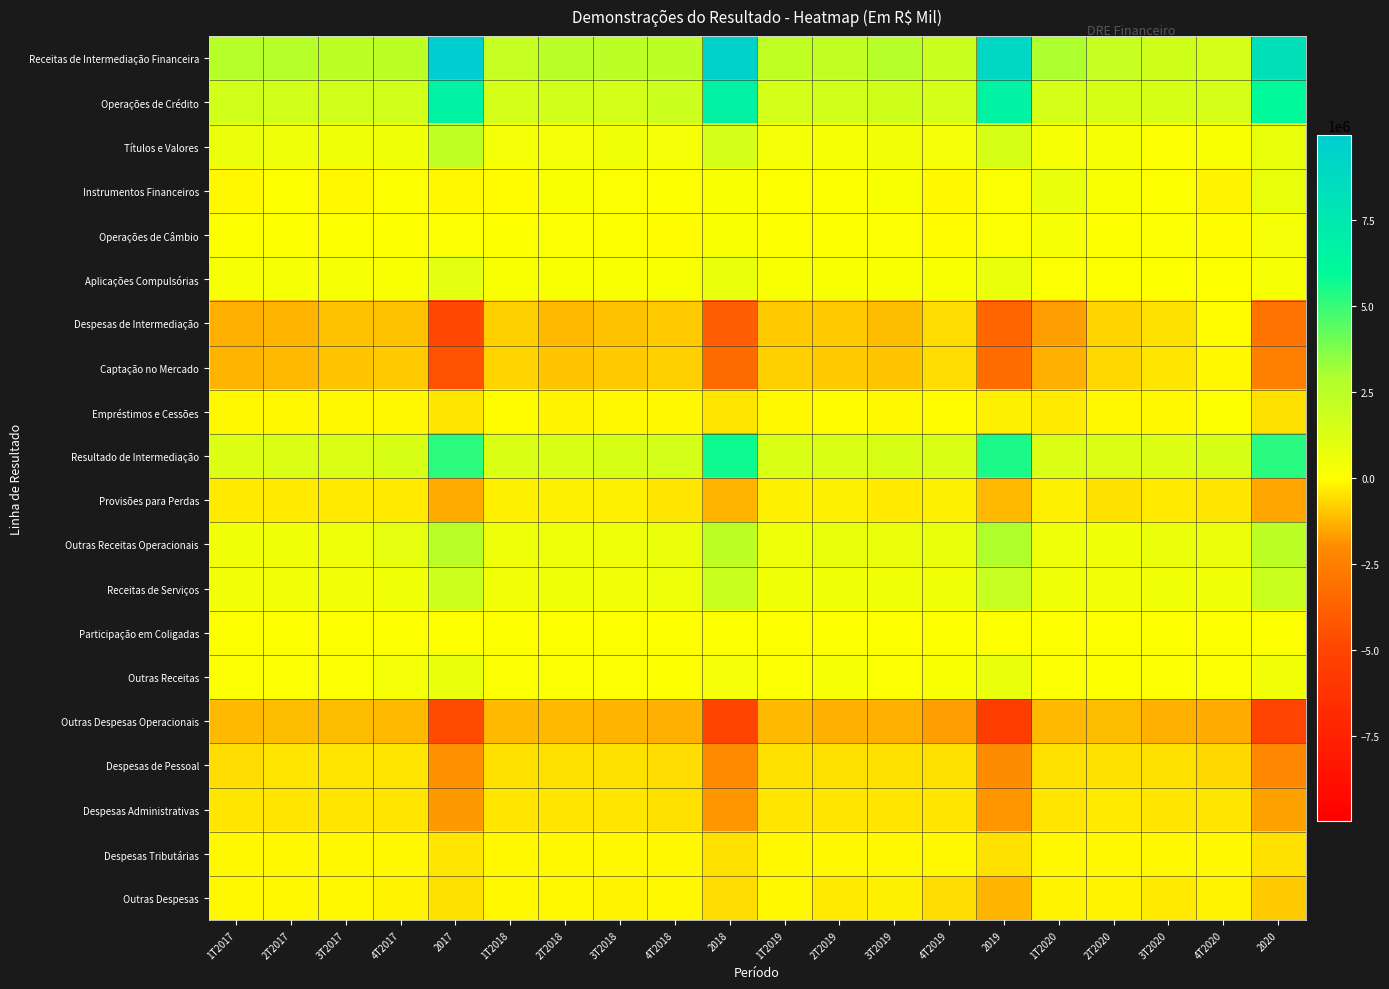

Reading left to right, list all the values displayed in this chart.

Receitas de Intermediação Financeira: 1T2017=2575243	2T2017=2603699	3T2017=2346648	4T2017=2452902	2017=9978492	1T2018=2143509	2T2018=2513374	3T2018=2445158	4T2018=2449736	2018=9551777	1T2019=2264697	2T2019=2258278	3T2019=2589498	4T2019=1992941	2019=9105414	1T2020=2921366	2T2020=2037345	3T2020=1763854	4T2020=1510605	2020=8233170
Operações de Crédito: 1T2017=1662078	2T2017=1663988	3T2017=1652472	4T2017=1656591	2017=6635129	1T2018=1610083	2T2018=1653451	3T2018=1589675	4T2018=1891300	2018=6744509	1T2019=1624624	2T2019=1708864	3T2019=1729285	4T2019=1617508	2019=6680281	1T2020=1526007	2T2020=1473619	3T2020=1404559	4T2020=1555280	2020=5959465
Títulos e Valores: 1T2017=675401	2T2017=583408	3T2017=530814	4T2017=490770	2017=2280393	1T2018=385882	2T2018=354239	3T2018=500554	4T2018=373765	2018=1614440	1T2019=378250	2T2019=303978	3T2019=410517	4T2019=330307	2019=1423052	1T2020=261824	2T2020=249121	3T2020=147179	4T2020=178174	2020=836298
Instrumentos Financeiros: 1T2017=-91503	2T2017=47007	3T2017=-101516	4T2017=59717	2017=-86295	1T2018=-70339	2T2018=191748	3T2018=91750	4T2018=4467	2018=217626	1T2019=7426	2T2019=49143	3T2019=171642	4T2019=-96115	2019=132096	1T2020=758150	2T2020=179894	3T2020=65675	4T2020=-220943	2020=782776
Operações de Câmbio: 1T2017=29530	2T2017=49243	3T2017=21590	4T2017=44731	2017=145094	1T2018=27411	2T2018=126337	3T2018=70743	4T2018=-11170	2018=213321	1T2019=63501	2T2019=1585	3T2019=88733	4T2019=-16065	2019=137754	1T2020=244947	2T2020=68793	3T2020=92511	4T2020=-54464	2020=351787
Aplicações Compulsórias: 1T2017=299737	2T2017=260053	3T2017=243288	4T2017=201093	2017=1004171	1T2018=190472	2T2018=187599	3T2018=192436	4T2018=191374	2018=761881	1T2019=190896	2T2019=194708	3T2019=189321	4T2019=157306	2019=732231	1T2020=130438	2T2020=65918	3T2020=53930	4T2020=52558	2020=302844
Despesas de Intermediação: 1T2017=-1342782	2T2017=-1322211	3T2017=-1073224	4T2017=-1025277	2017=-4763494	1T2018=-796236	2T2018=-1176232	3T2018=-1016516	4T2018=-871653	2018=-3860637	1T2019=-918984	2T2019=-906739	3T2019=-1154801	4T2019=-599853	2019=-3580377	1T2020=-1659802	2T2020=-738018	3T2020=-524368	4T2020=-48229	2020=-2970417
Captação no Mercado: 1T2017=-1258327	2T2017=-1214995	3T2017=-965609	4T2017=-930651	2017=-4369582	1T2018=-731258	2T2018=-981148	3T2018=-897916	4T2018=-790478	2018=-3400800	1T2019=-809007	2T2019=-878612	3T2019=-1011188	4T2019=-590292	2019=-3289099	1T2020=-1341838	2T2020=-641242	3T2020=-406449	4T2020=-101601	2020=-2491130
Empréstimos e Cessões: 1T2017=-84455	2T2017=-107216	3T2017=-107615	4T2017=-94626	2017=-393912	1T2018=-64978	2T2018=-195084	3T2018=-118600	4T2018=-81175	2018=-459837	1T2019=-109977	2T2019=-28127	3T2019=-143613	4T2019=-9561	2019=-291278	1T2020=-317964	2T2020=-96776	3T2020=-117919	4T2020=53372	2020=-479287
Resultado de Intermediação: 1T2017=1232461	2T2017=1281488	3T2017=1273424	4T2017=1427625	2017=5214998	1T2018=1347273	2T2018=1337142	3T2018=1428642	4T2018=1578083	2018=5691140	1T2019=1345713	2T2019=1351539	3T2019=1434697	4T2019=1393088	2019=5525037	1T2020=1261564	2T2020=1299327	3T2020=1239486	4T2020=1462376	2020=5262753
Provisões para Perdas: 1T2017=-375674	2T2017=-339897	3T2017=-375840	4T2017=-352965	2017=-1444376	1T2018=-304918	2T2018=-277750	3T2018=-247550	4T2018=-449812	2018=-1280030	1T2019=-285421	2T2019=-294382	3T2019=-348990	4T2019=-265123	2019=-1193916	1T2020=-296608	2T2020=-484220	3T2020=-319407	4T2020=-401261	2020=-1501496
Outras Receitas Operacionais: 1T2017=532619	2T2017=527007	3T2017=577095	4T2017=906819	2017=2543540	1T2018=565868	2T2018=584284	3T2018=588210	4T2018=635204	2018=2373566	1T2019=599435	2T2019=813057	3T2019=667862	4T2019=771221	2019=2851575	1T2020=608371	2T2020=542262	3T2020=631673	4T2020=686729	2020=2469035
Receitas de Serviços: 1T2017=415472	2T2017=423928	3T2017=440118	4T2017=525309	2017=1804827	1T2018=465173	2T2018=468356	3T2018=465185	4T2018=598409	2018=1997123	1T2019=490733	2T2019=501579	3T2019=520235	4T2019=529969	2019=2042516	1T2020=504236	2T2020=457746	3T2020=472146	4T2020=521271	2020=1955399
Participação em Coligadas: 1T2017=6108	2T2017=7581	3T2017=6875	4T2017=10497	2017=31061	1T2018=8062	2T2018=9989	3T2018=9228	4T2018=17900	2018=45179	1T2019=11244	2T2019=11914	3T2019=2983	4T2019=20456	2019=46597	1T2020=10849	2T2020=14750	3T2020=12811	4T2020=17281	2020=55691
Outras Receitas: 1T2017=111039	2T2017=95498	3T2017=130102	4T2017=371013	2017=707652	1T2018=92633	2T2018=105939	3T2018=113797	4T2018=18895	2018=331264	1T2019=97458	2T2019=299564	3T2019=144644	4T2019=220796	2019=762462	1T2020=93286	2T2020=69766	3T2020=146716	4T2020=148177	2020=457945
Outras Despesas Operacionais: 1T2017=-1206850	2T2017=-1166168	3T2017=-1154388	4T2017=-1192122	2017=-4719528	1T2018=-1187540	2T2018=-1201470	3T2018=-1265548	4T2018=-1346960	2018=-5001518	1T2019=-1198595	2T2019=-1375050	3T2019=-1325758	4T2019=-1684125	2019=-5583528	1T2020=-1214361	2T2020=-1147488	3T2020=-1339916	4T2020=-1433102	2020=-5134867
Despesas de Pessoal: 1T2017=-560033	2T2017=-459528	3T2017=-461785	4T2017=-460770	2017=-1942116	1T2018=-474862	2T2018=-482433	3T2018=-505160	4T2018=-592946	2018=-2055401	1T2019=-494063	2T2019=-478301	3T2019=-502287	4T2019=-499868	2019=-1974519	1T2020=-505100	2T2020=-479878	3T2020=-503883	4T2020=-657951	2020=-2146812
Despesas Administrativas: 1T2017=-425669	2T2017=-464465	3T2017=-439055	4T2017=-453554	2017=-1782743	1T2018=-455577	2T2018=-446377	3T2018=-454846	4T2018=-482856	2018=-1839656	1T2019=-456779	2T2019=-455337	3T2019=-443570	4T2019=-463723	2019=-1819409	1T2020=-415249	2T2020=-387803	3T2020=-401994	4T2020=-424050	2020=-1629096
Despesas Tributárias: 1T2017=-108996	2T2017=-111490	3T2017=-112377	4T2017=-120891	2017=-453754	1T2018=-122236	2T2018=-119765	3T2018=-122537	4T2018=-123419	2018=-487957	1T2019=-118502	2T2019=-119399	3T2019=-120070	4T2019=-124717	2019=-482688	1T2020=-119160	2T2020=-112433	3T2020=-115288	4T2020=-121045	2020=-467926
Outras Despesas: 1T2017=-112152	2T2017=-130685	3T2017=-141171	4T2017=-156907	2017=-540915	1T2018=-134865	2T2018=-152895	3T2018=-183005	4T2018=-147739	2018=-618504	1T2019=-129251	2T2019=-322013	3T2019=-259831	4T2019=-595817	2019=-1306912	1T2020=-174852	2T2020=-167374	3T2020=-318751	4T2020=-230056	2020=-891033